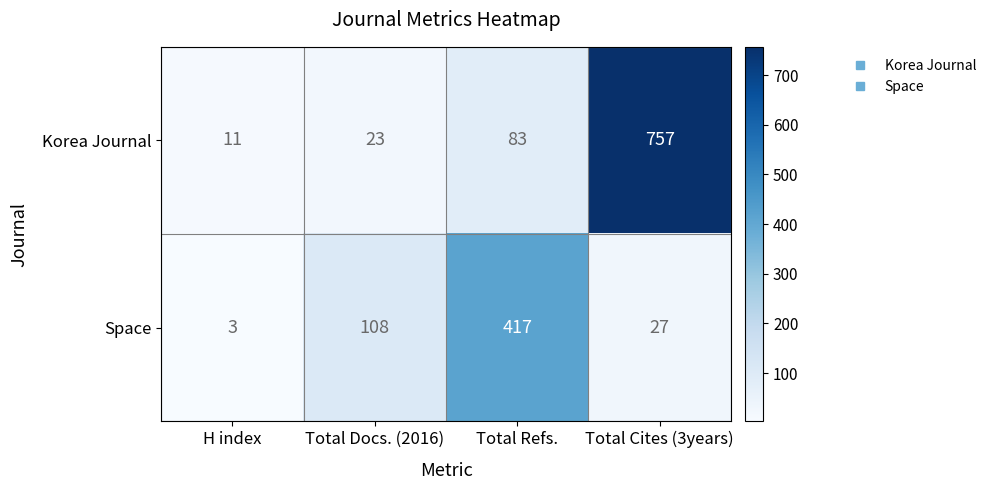

Which series has the largest total across all categories?

Korea Journal